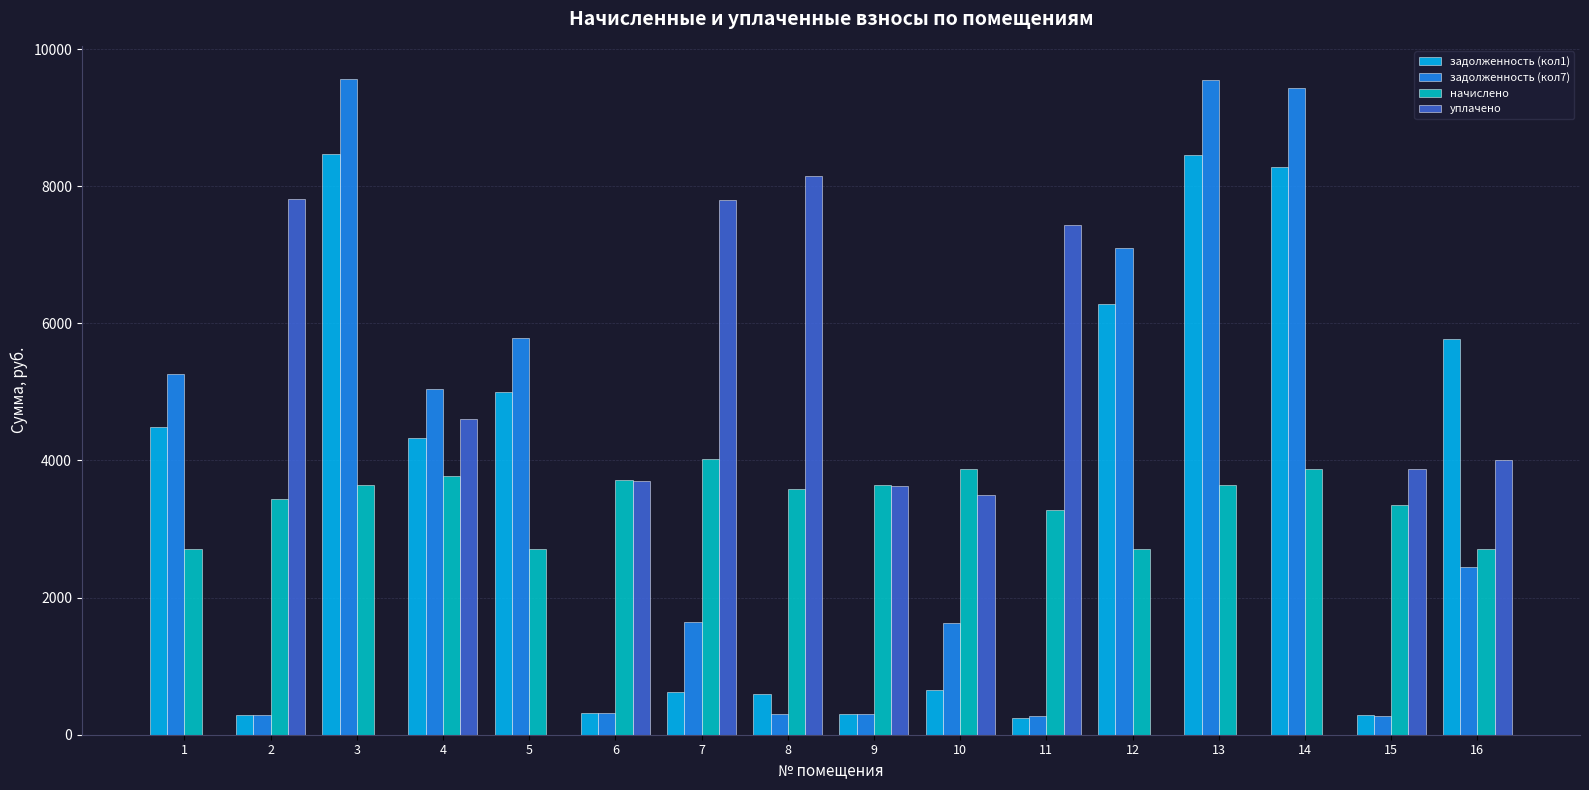

What is the average value of the уплачено series?

3407.6